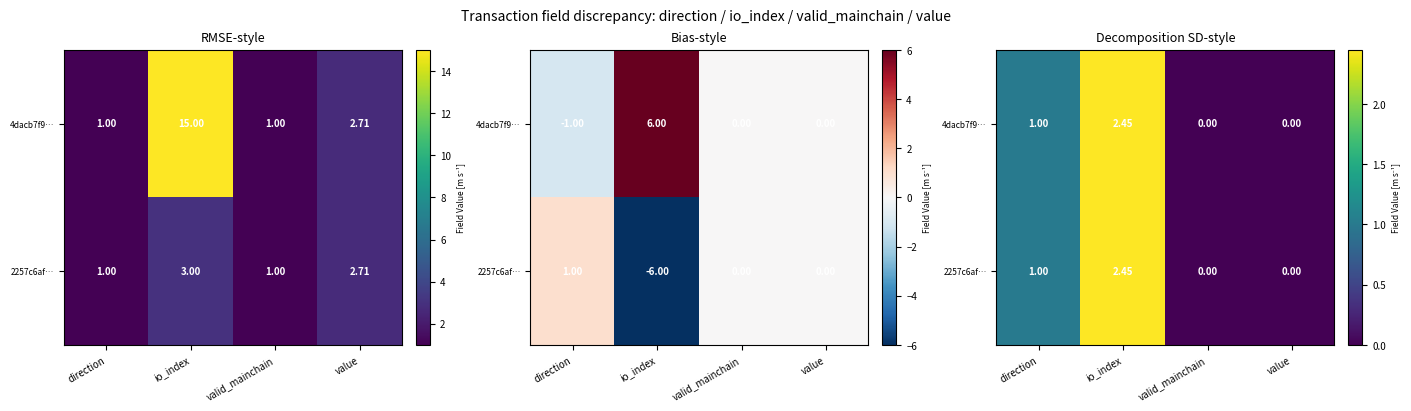

Which category has the lowest value across all series?

valid_mainchain